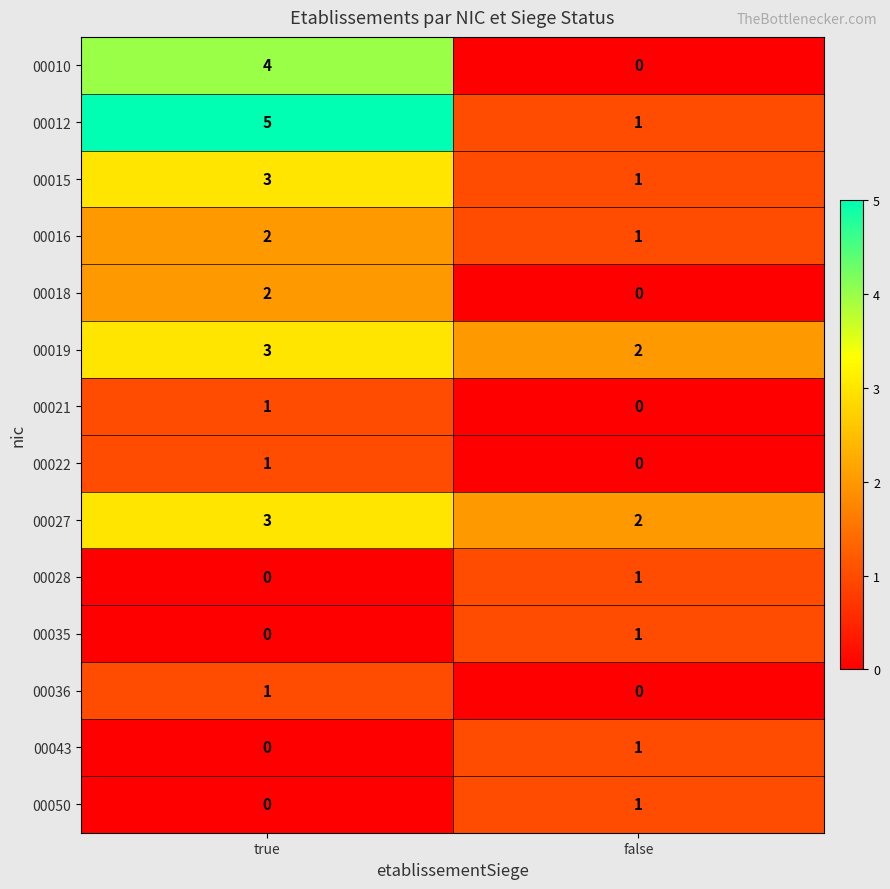

What is the maximum value for 00027?

3